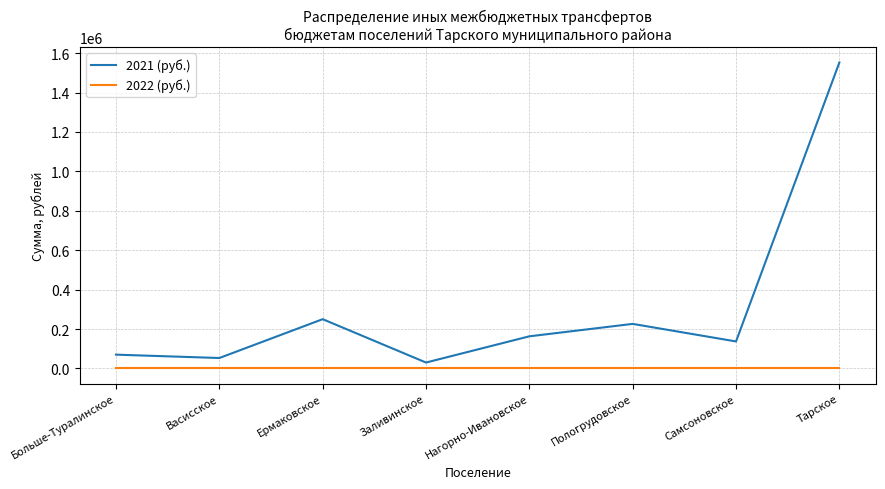

What is the average value of the 2021 (руб.) series?

310172